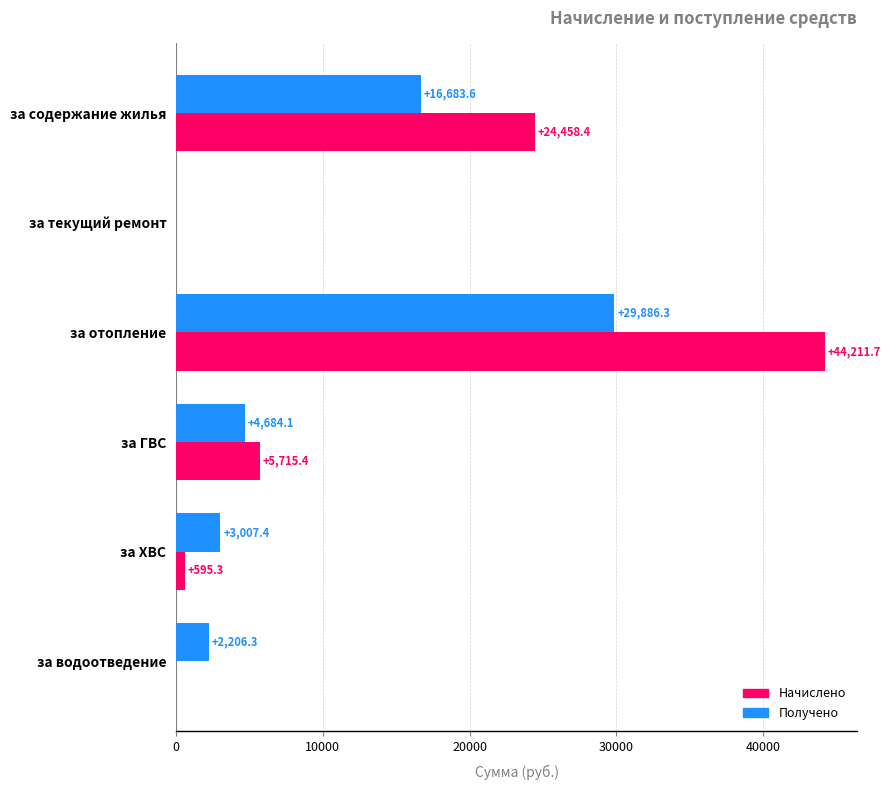

Which category has the highest value across all series?

за отопление